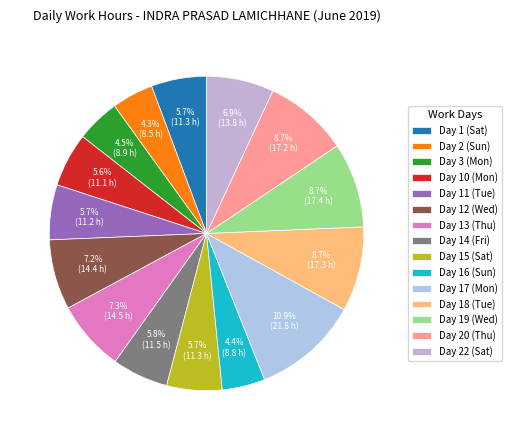

Which has a higher value, Day 10 (Mon) or Day 19 (Wed)?

Day 19 (Wed)